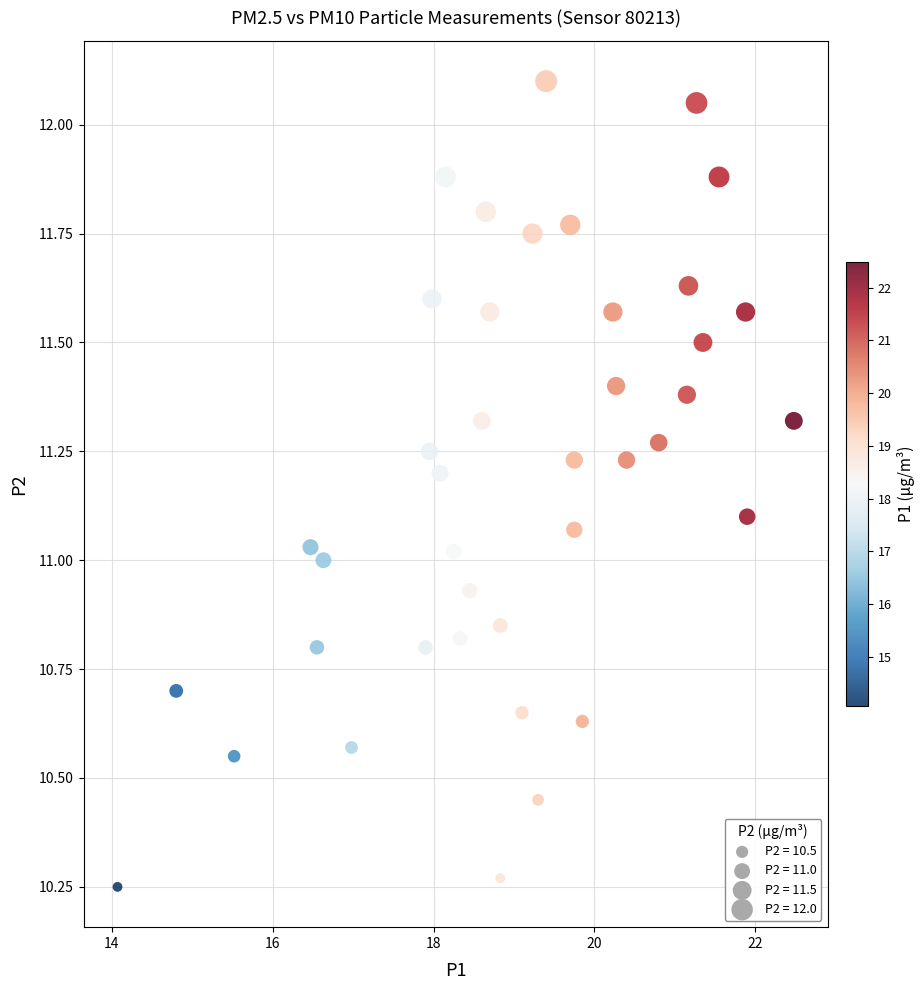

What is the range of X values (max minus min)?

8.4